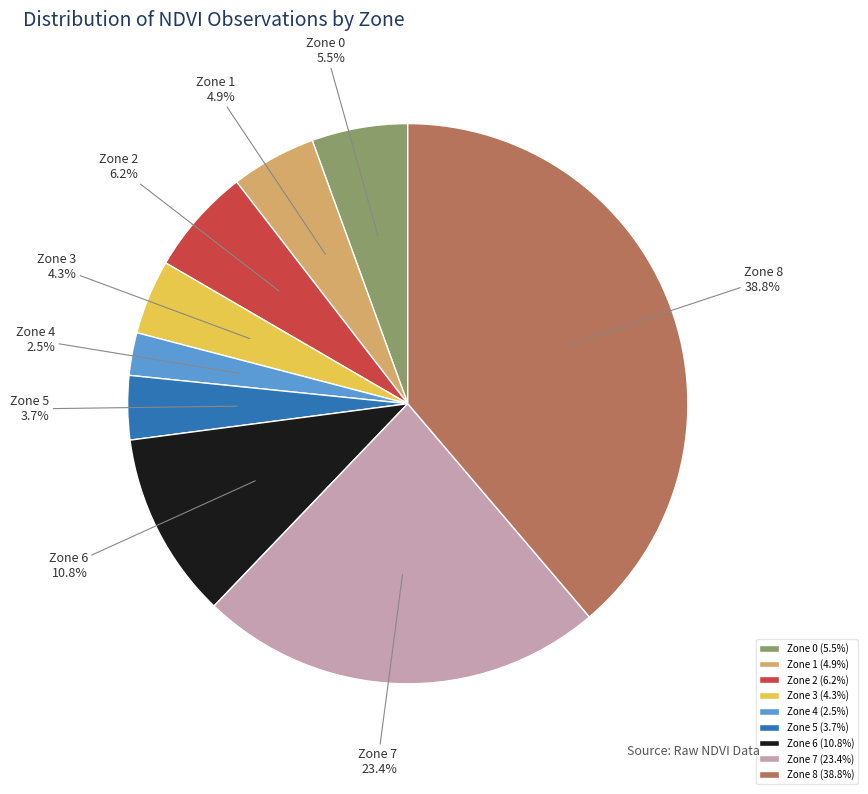

How many segments does this pie chart have?

9